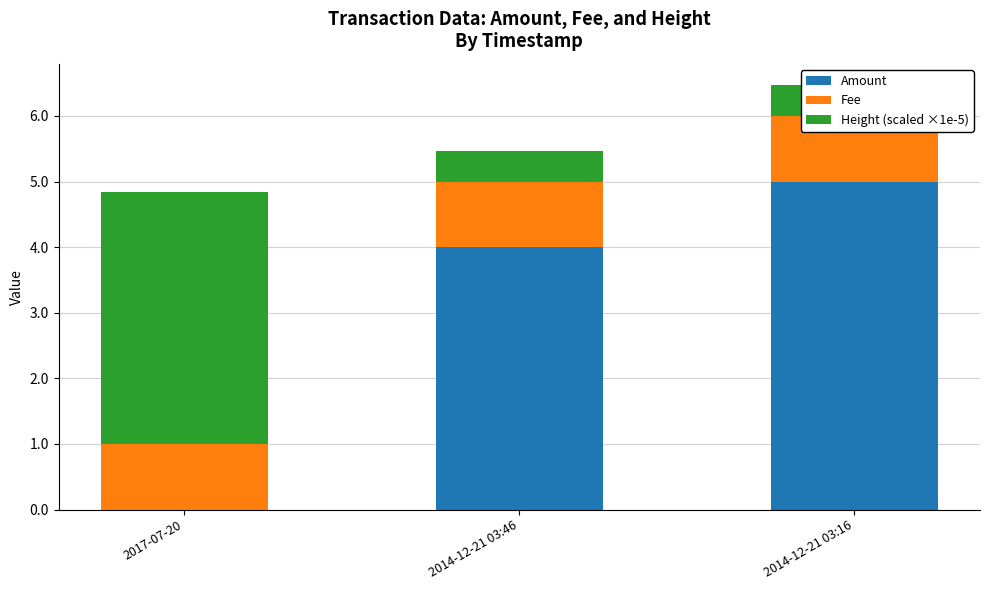

What is the greatest value displayed?

5.0